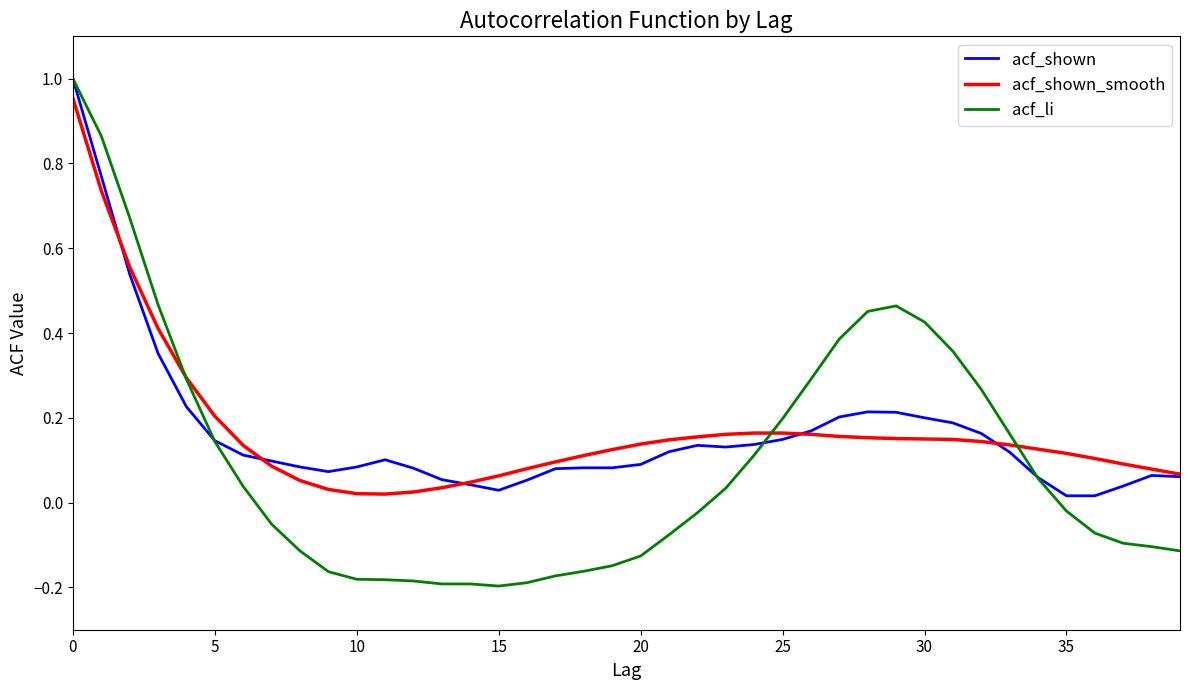

Which series has the widest spread of values?

acf_li